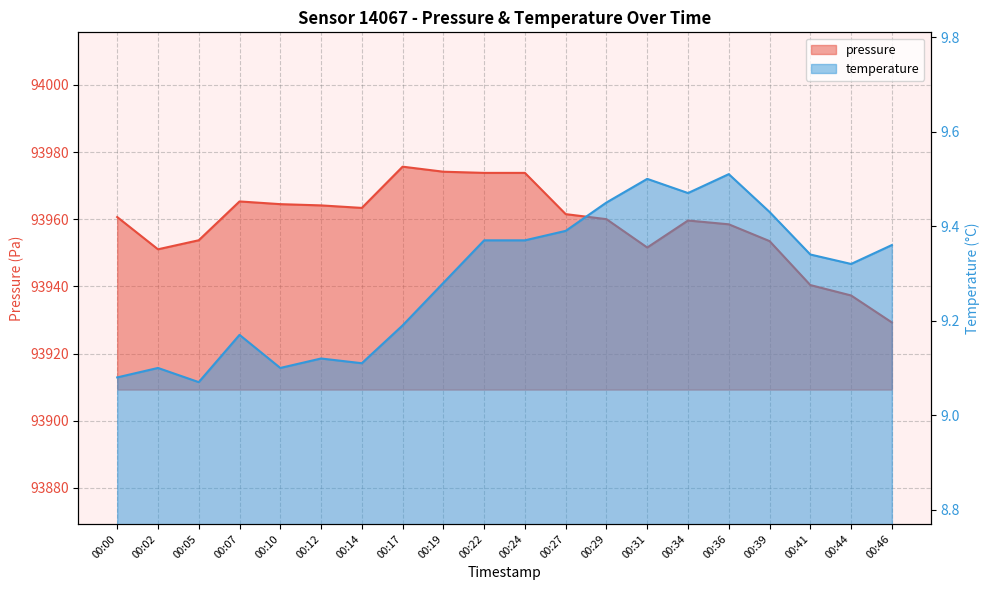

Which series has the largest total across all categories?

pressure